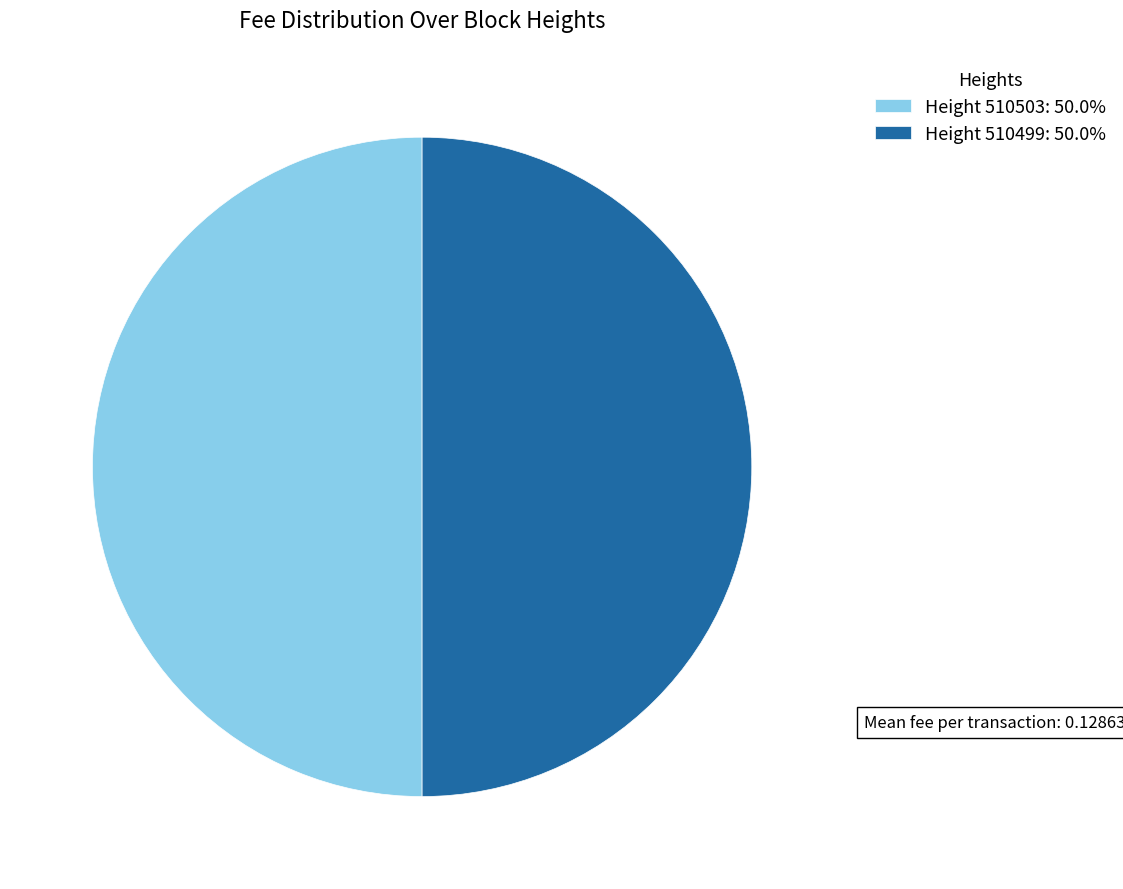

How many segments does this pie chart have?

2